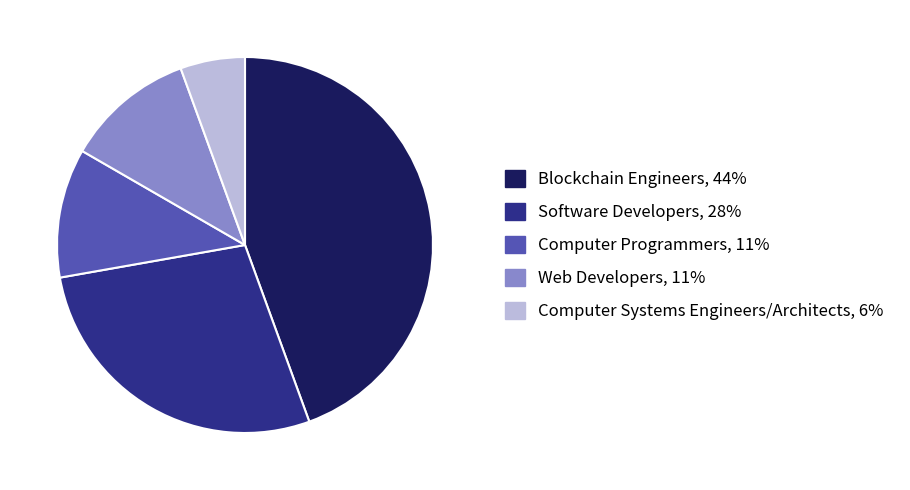

Does Blockchain Engineers represent more than half of the total?

No